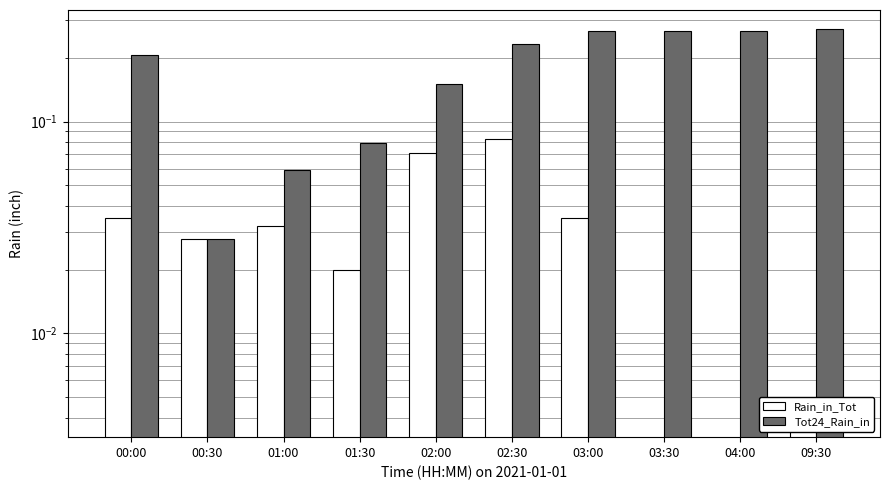

Is it true that Tot24_Rain_in equals 0.0 at 00:30?

False